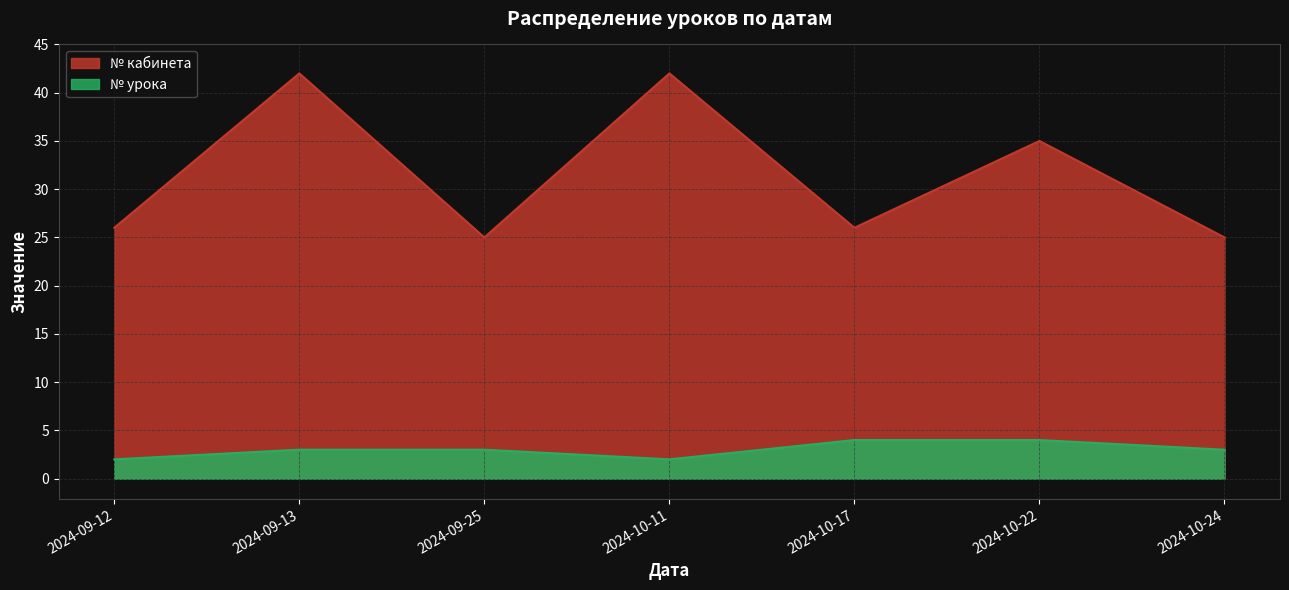

At which category is the sum across all series the highest?

2024-09-13